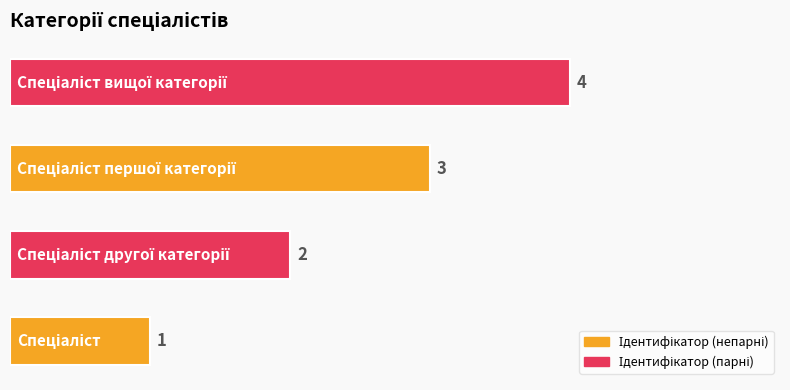

What is the greatest value displayed?

4